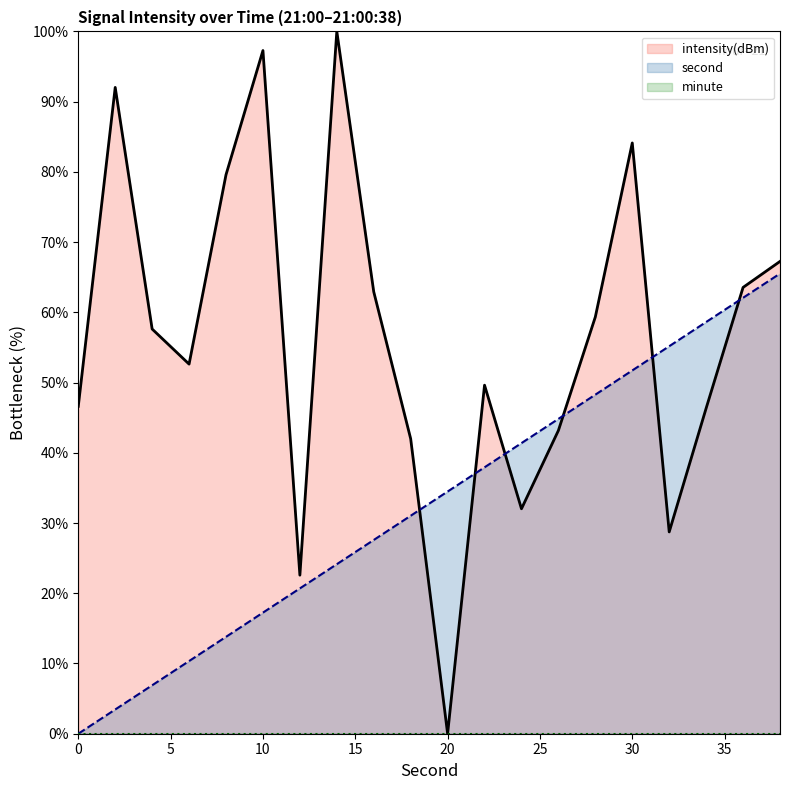

Which series has the largest range (max minus min)?

intensity(dBm)